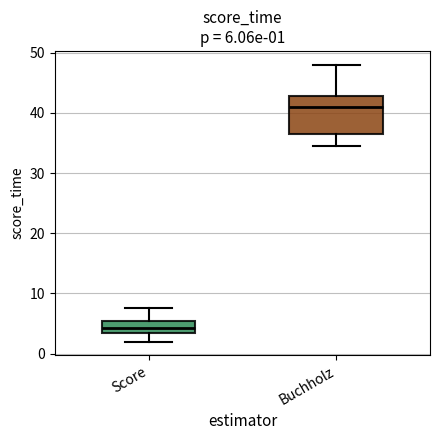

Which box is the tallest, from its lower edge to its upper edge?

Buchholz